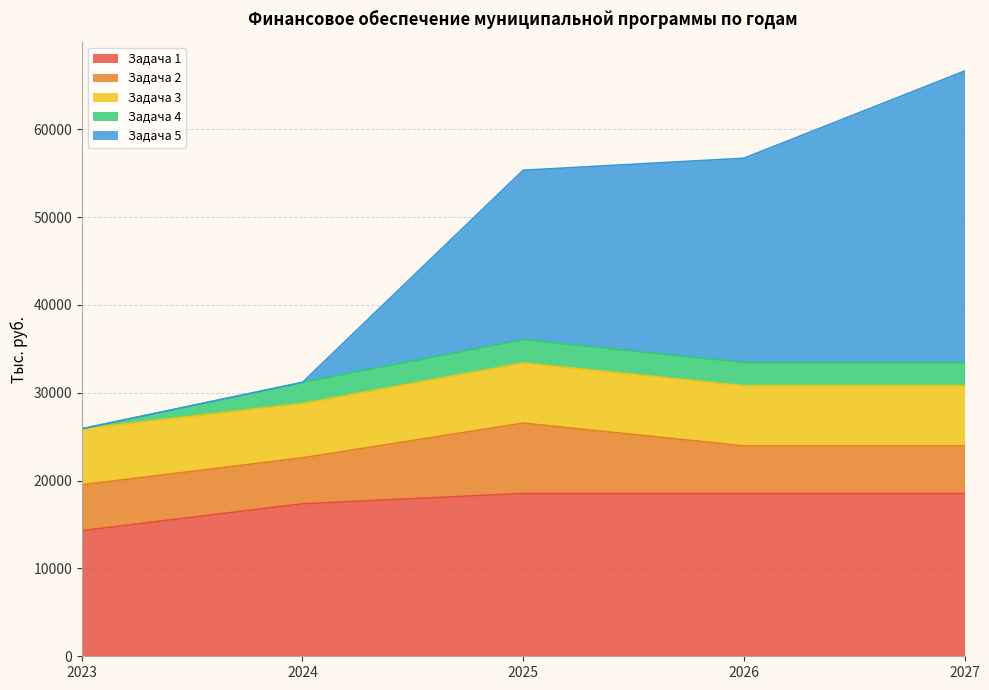

Reading left to right, list all the values displayed in this chart.

Задача 1: 14297.4	17356.8	18533.6	18533.6	18533.6
Задача 2: 5220.1	5233.8	8009.1	5417.1	5417.1
Задача 3: 6378.6	6172.9	6843.8	6843.8	6843.8
Задача 4: 0.0	2414.5	2656.5	2656.5	2656.5
Задача 5: 0.0	0.0	19287.0	23246.0	33167.0